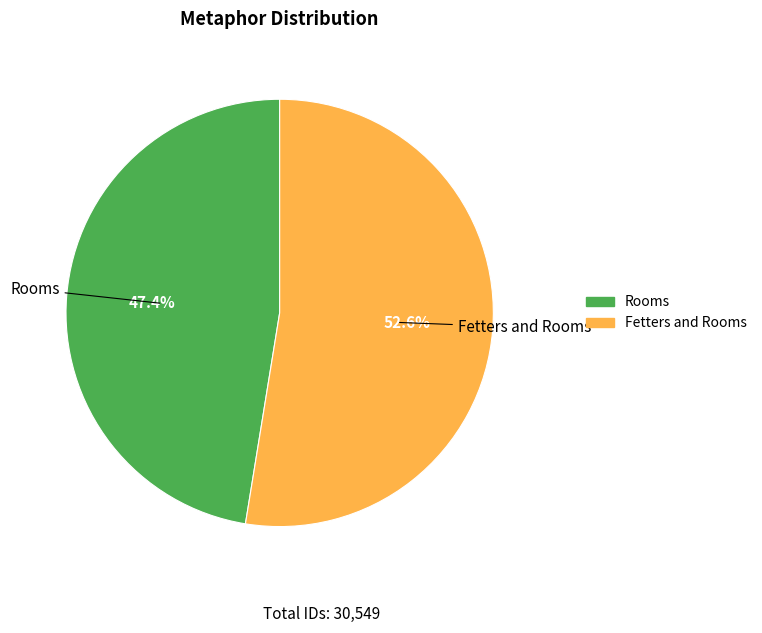

Which slice is the smallest?

Rooms